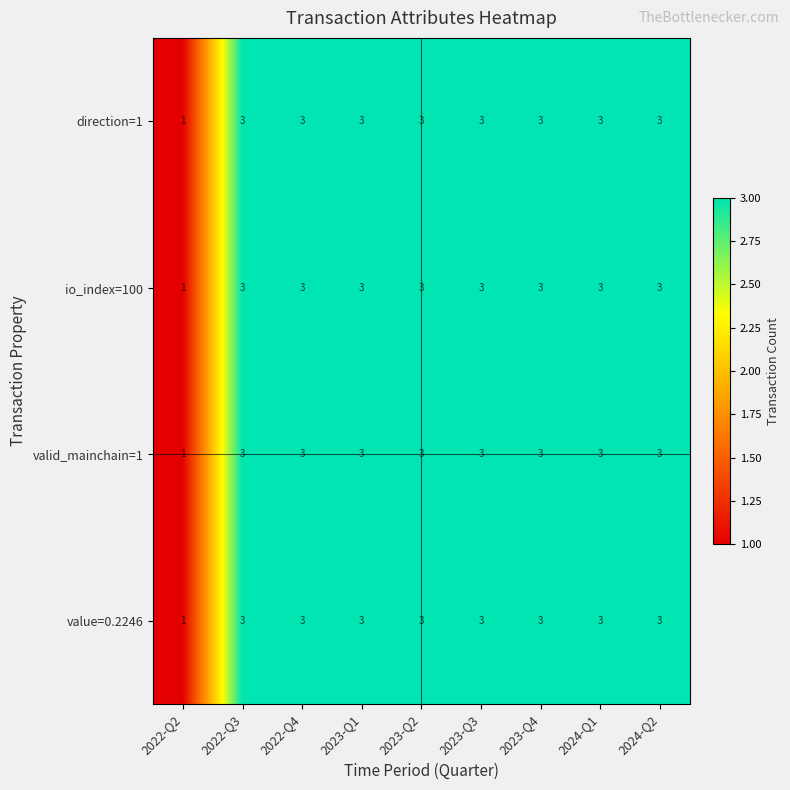

What is the average value of the valid_mainchain=1 series?

3